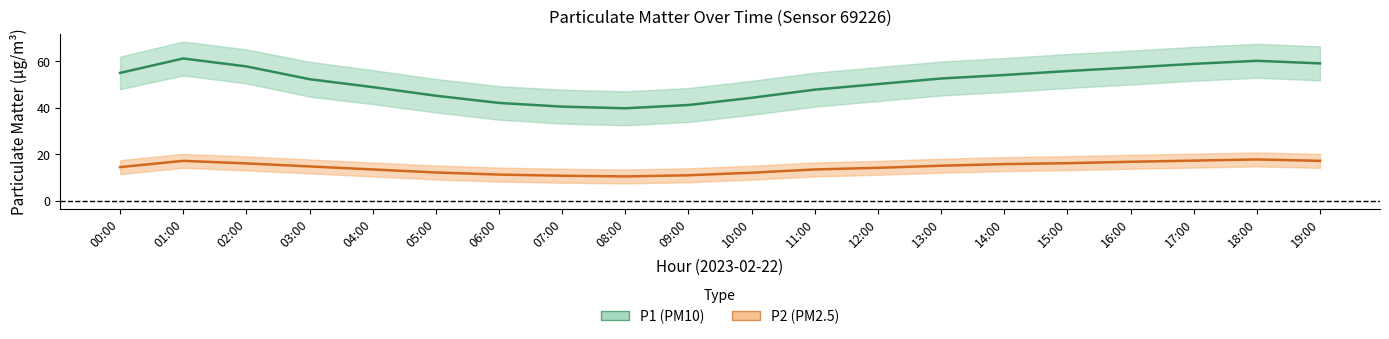

What is the difference between the P1 (PM10) mean values at 18:00 and 06:00?

18.1